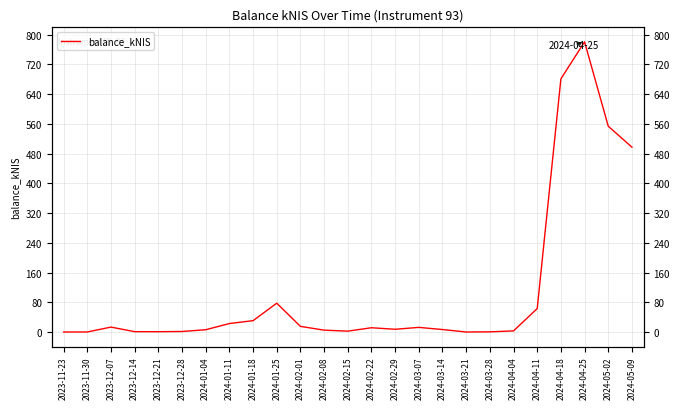

Approximately how many times larger is the value at 2024-02-22 compared to 2024-04-04?

3.8